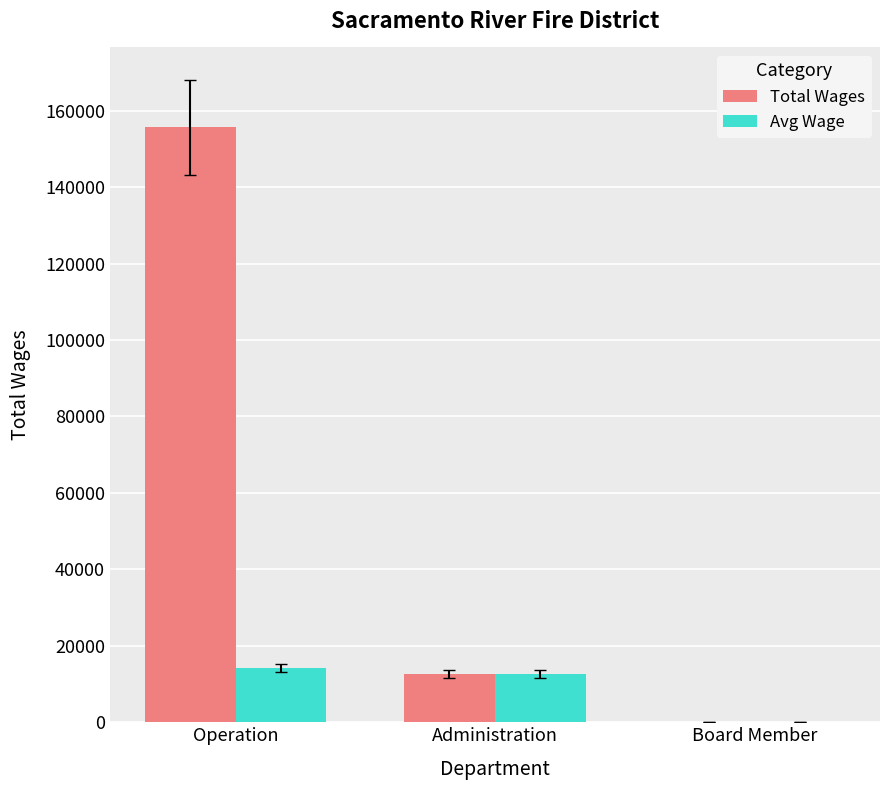

Reading left to right, transcribe all the data shown in this chart.

Total Wages: Operation=155677.0	Administration=12706.0	Board Member=0.0
Avg Wage: Operation=14152.5	Administration=12706.0	Board Member=0.0